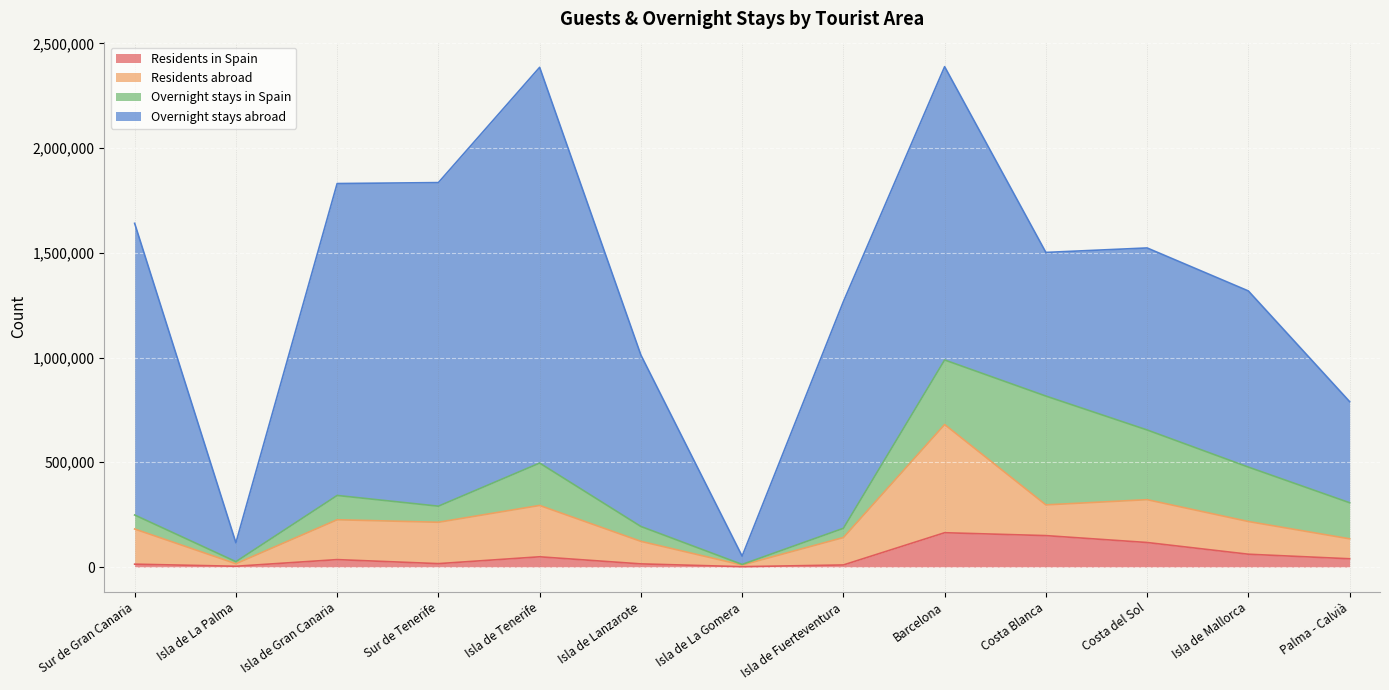

List the series in order of their peak value, highest first.

Overnight stays abroad, Overnight stays in Spain, Residents abroad, Residents in Spain